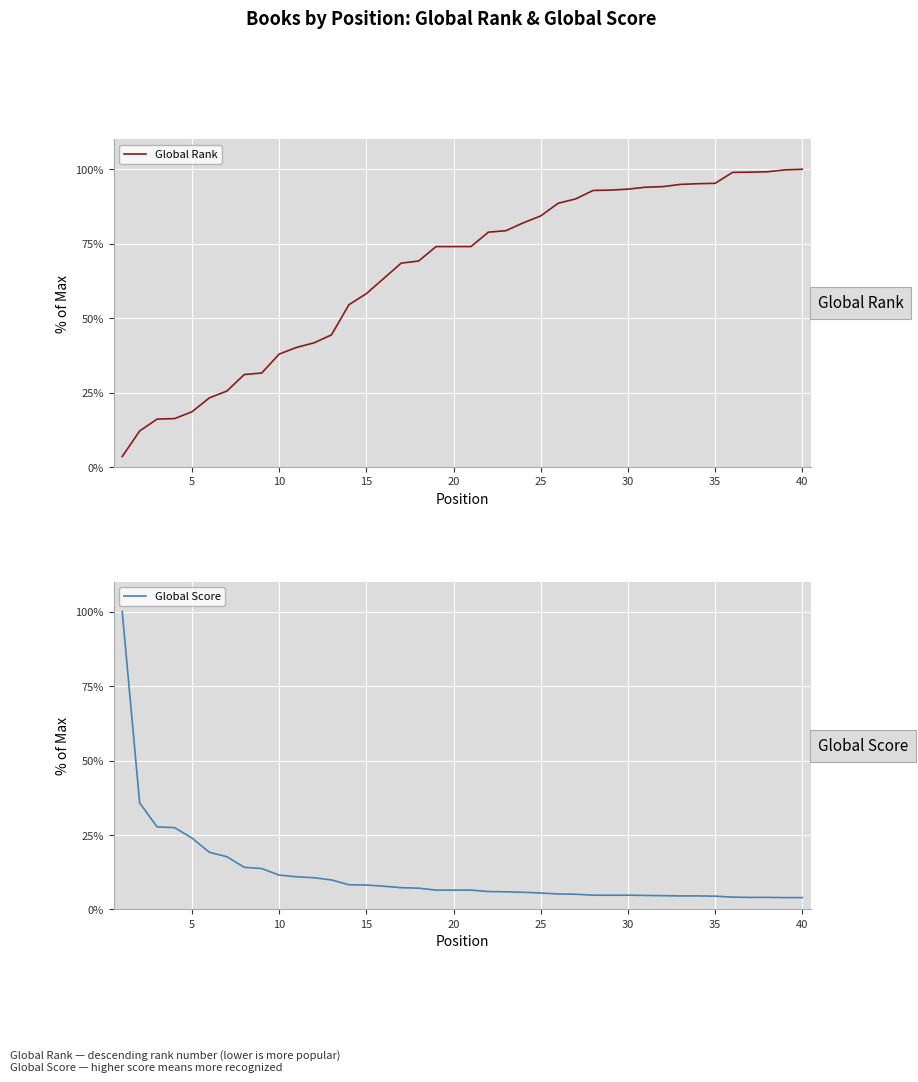

What is the minimum value for Global Rank?

3.6